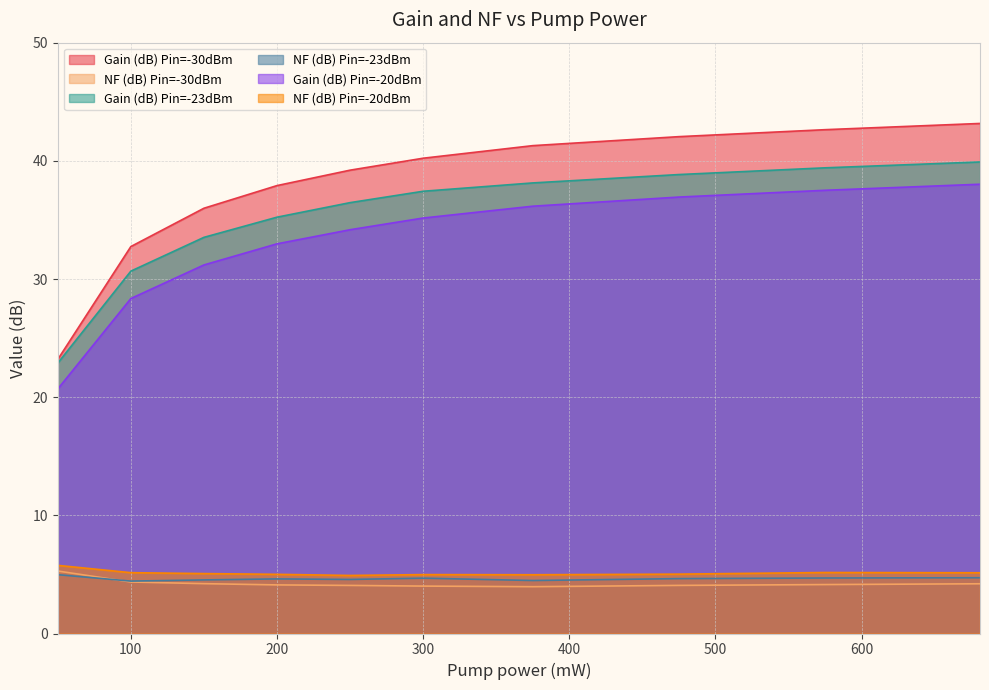

Reading left to right, what are all the values shown in this chart?

Gain (dB) Pin=-30dBm: 50=23.2	100=32.7	150=36.0	200=37.9	250=39.2	300=40.2	375=41.3	475=42.0	575=42.6	681=43.2
NF (dB) Pin=-30dBm: 50=5.3	100=4.4	150=4.2	200=4.1	250=4.1	300=4.0	375=4.0	475=4.1	575=4.1	681=4.2
Gain (dB) Pin=-23dBm: 50=22.9	100=30.7	150=33.5	200=35.2	250=36.5	300=37.4	375=38.1	475=38.8	575=39.4	681=39.9
NF (dB) Pin=-23dBm: 50=5.0	100=4.4	150=4.5	200=4.6	250=4.6	300=4.7	375=4.5	475=4.6	575=4.7	681=4.7
Gain (dB) Pin=-20dBm: 50=20.7	100=28.3	150=31.2	200=33.0	250=34.2	300=35.2	375=36.2	475=36.9	575=37.5	681=38.0
NF (dB) Pin=-20dBm: 50=5.8	100=5.1	150=5.1	200=5.0	250=4.9	300=5.0	375=5.0	475=5.0	575=5.2	681=5.1